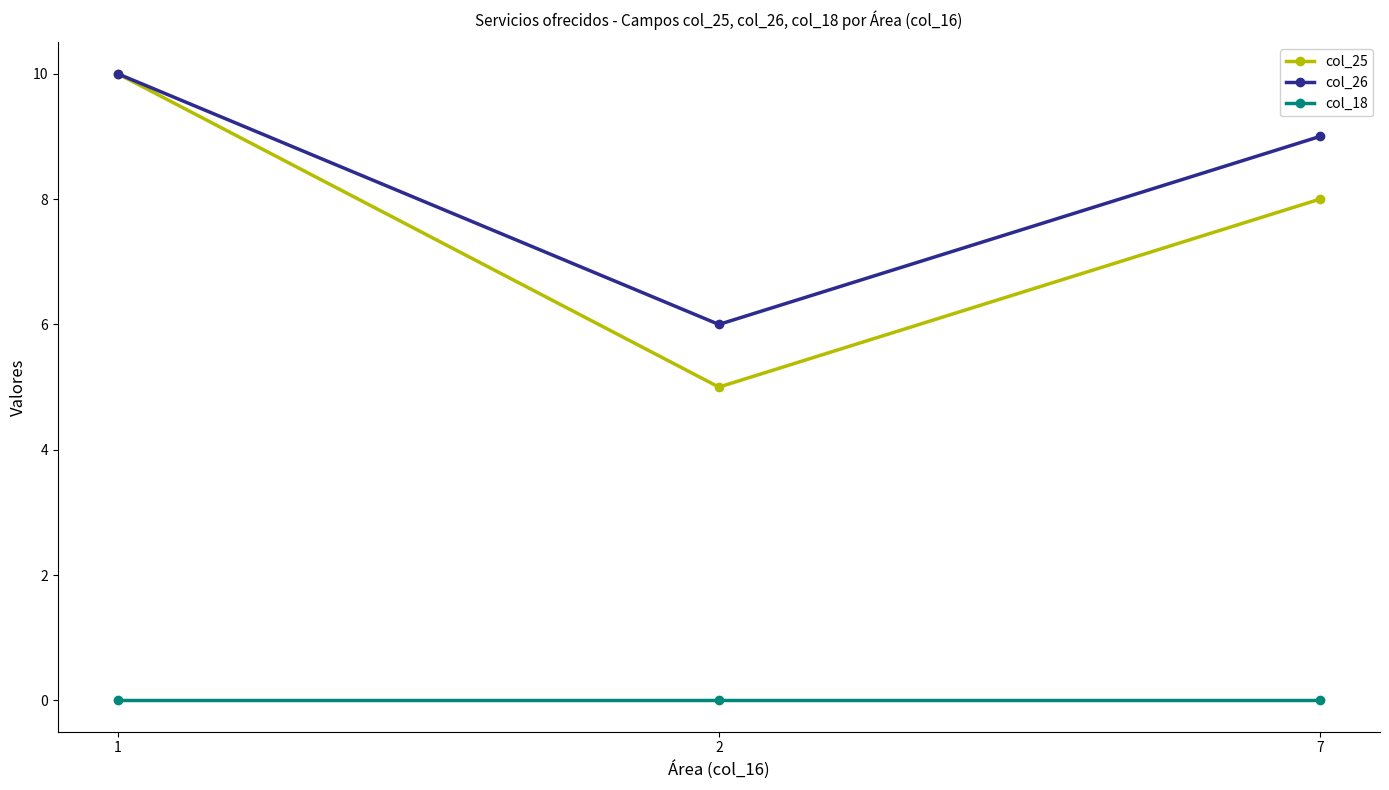

Which series changed the most between 1 and 7?

col_25